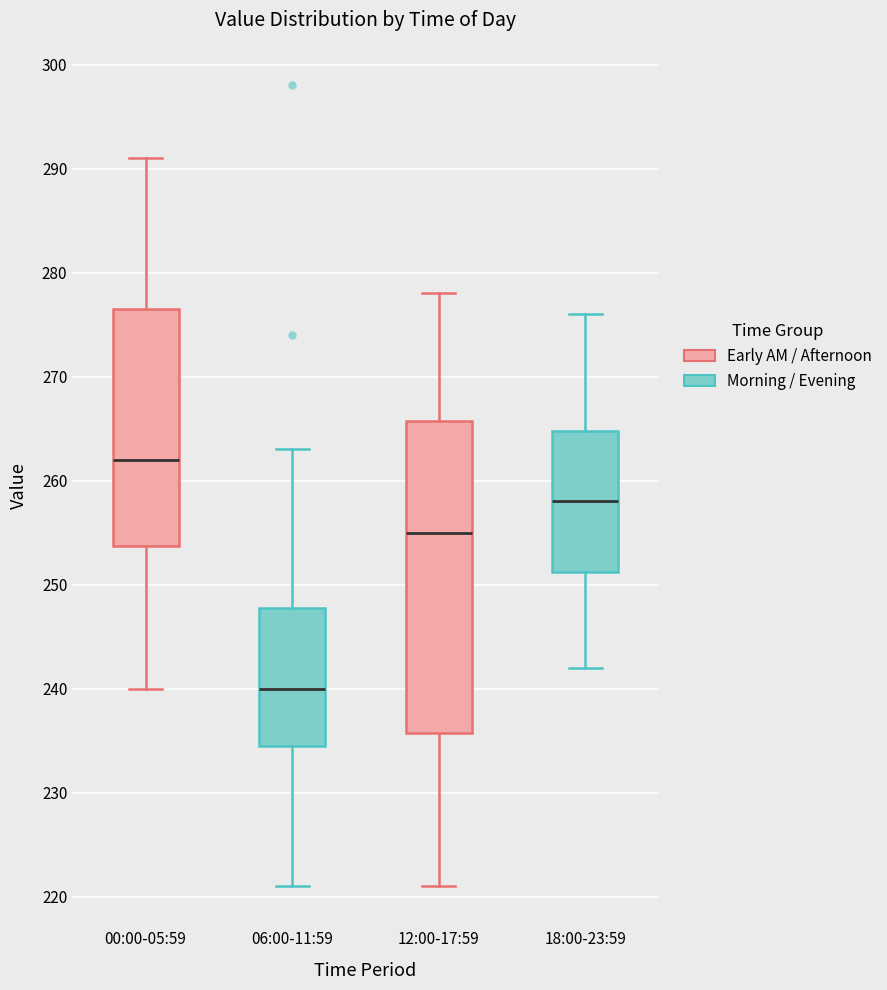

Which box is the tallest, from its lower edge to its upper edge?

12:00-17:59